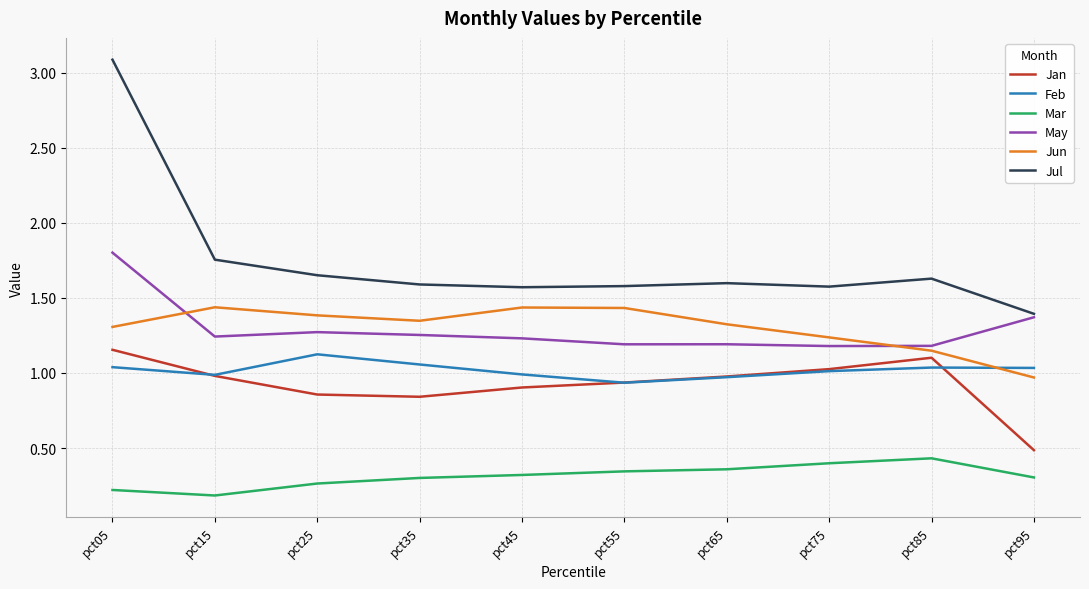

At how many categories does at least one series exceed 3?

1